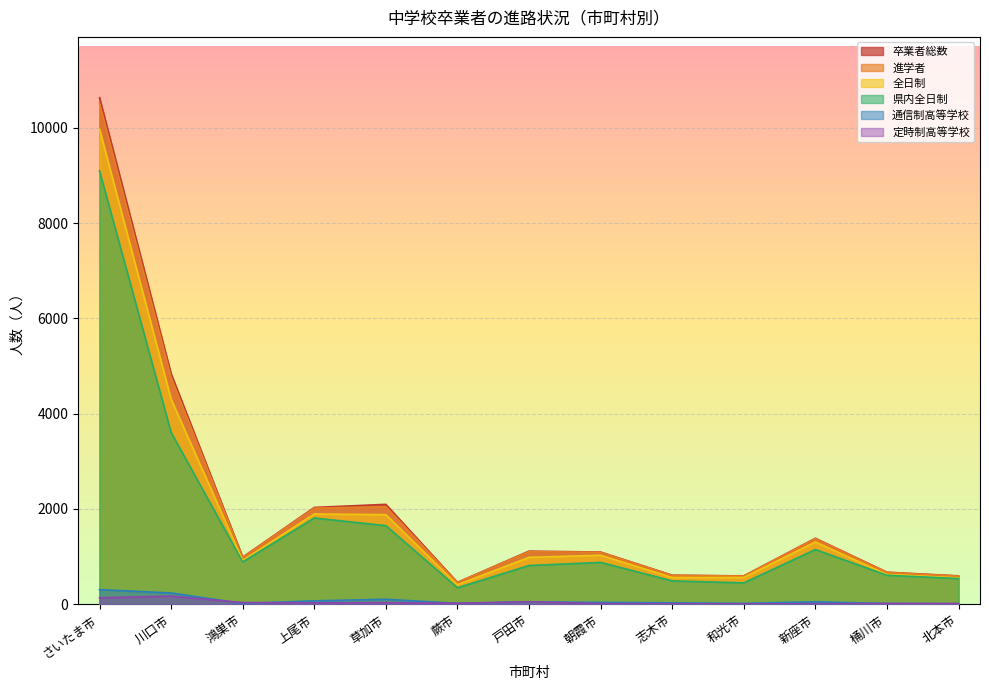

What are all the series names shown in the legend?

卒業者総数, 進学者, 全日制, 県内全日制, 通信制高等学校, 定時制高等学校